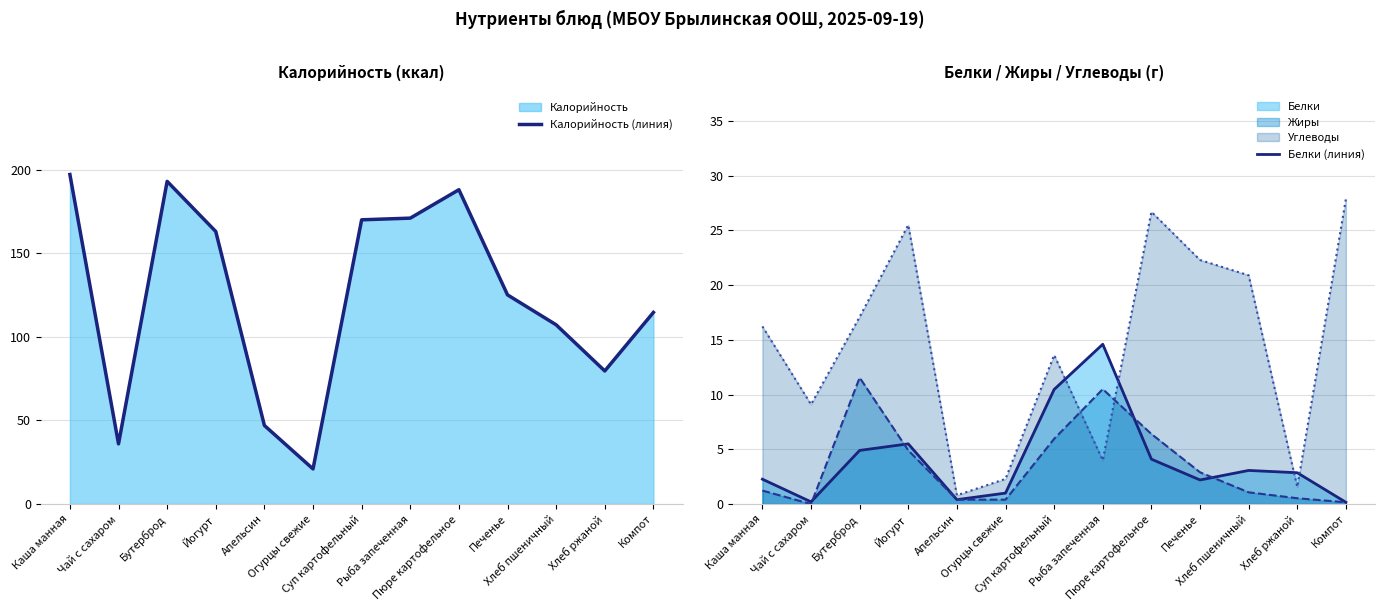

How many data points in Калорийность (линия) are less than 125?

6